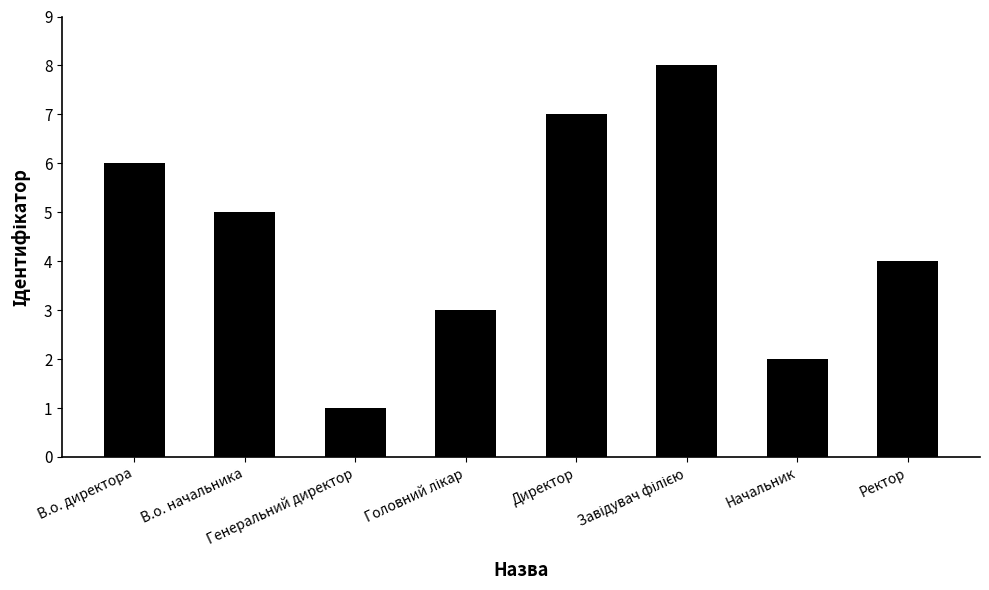

What is the difference between the maximum and minimum values?

7